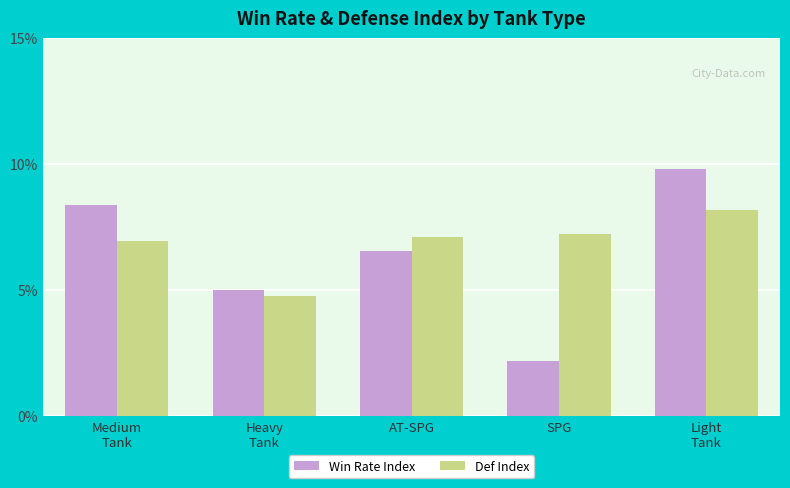

At Light
Tank, list the series in order from largest to smallest.

Win Rate Index, Def Index